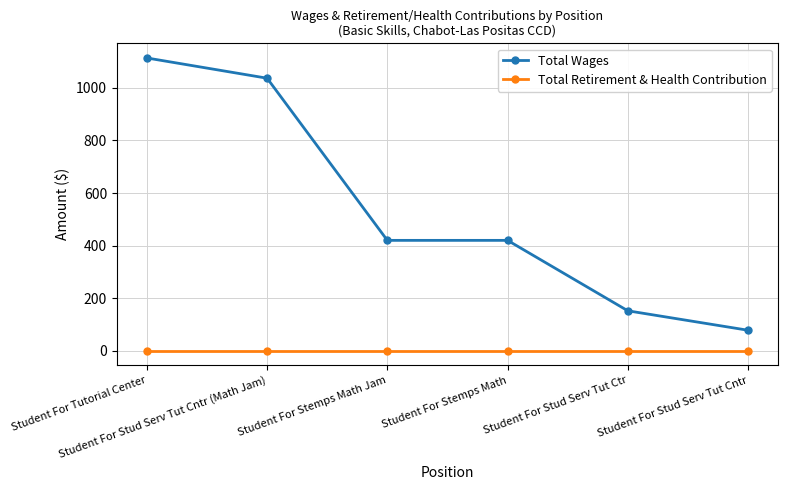

What is the sum of the Total Wages values at Student For Stemps Math and Student For Stud Serv Tut Cntr (Math Jam)?

1457